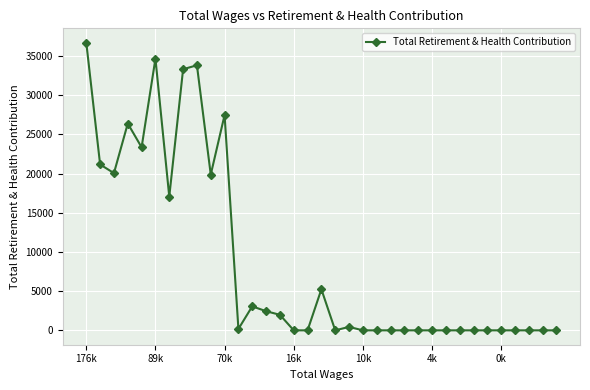

What is the difference between the maximum and minimum values?

36710